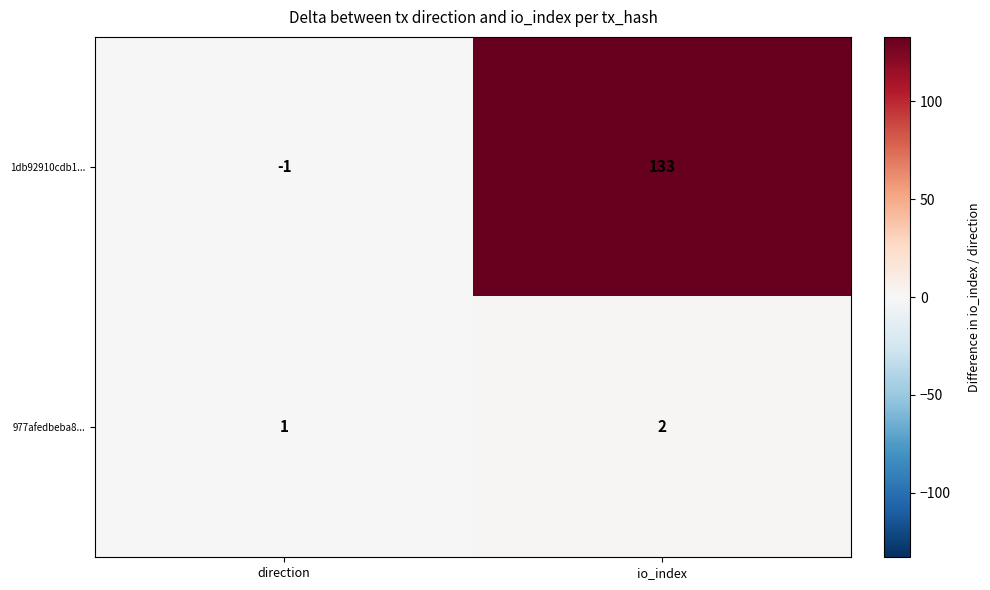

Which series has the largest total across all categories?

1db92910cdb1...